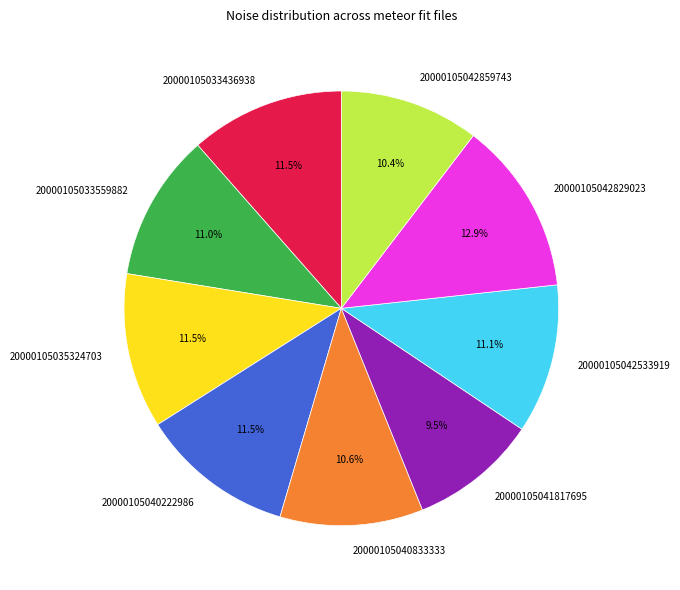

What is the largest slice in the pie chart?

20000105042829023